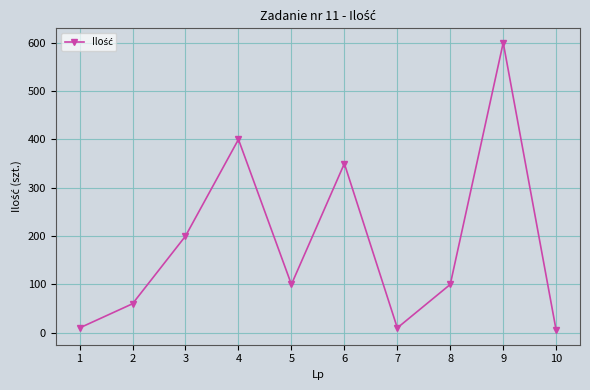

What is the maximum value shown in the chart?

600